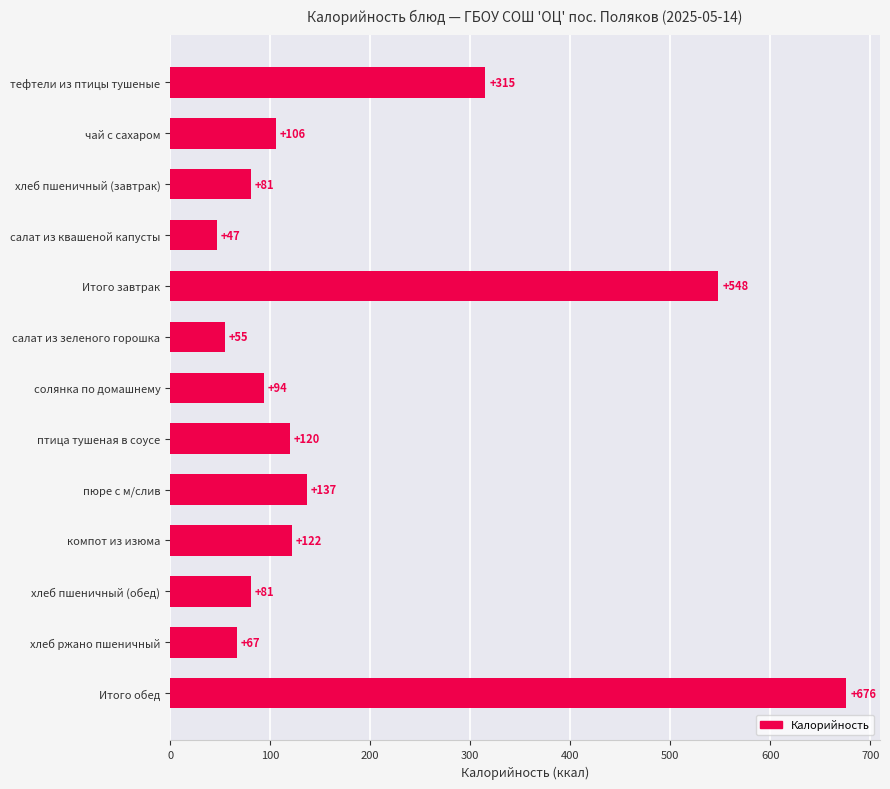

The chart shows a value of 48 at компот из изюма. True or false?

False